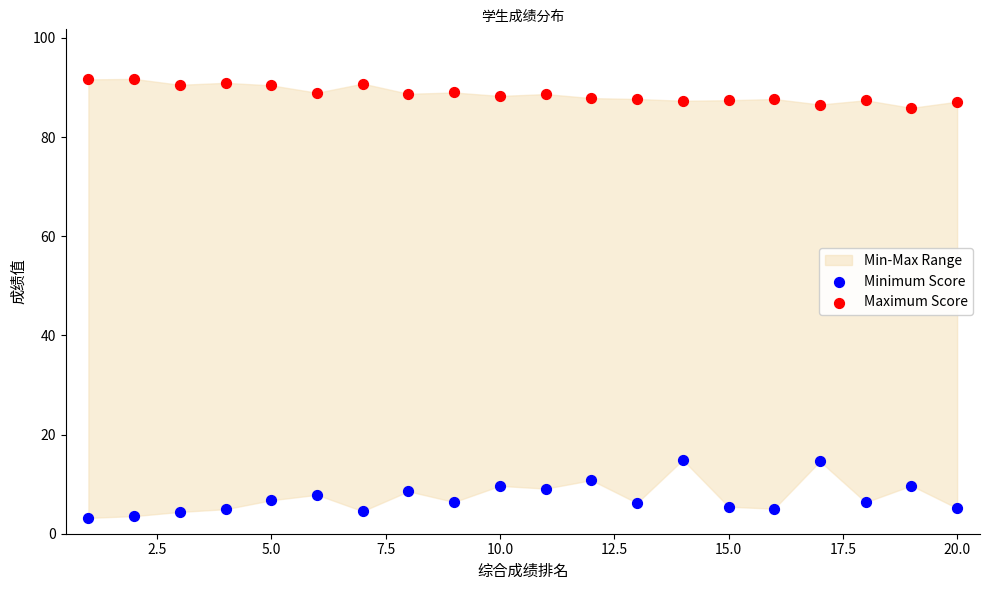

Which series reaches the maximum Y coordinate?

Maximum Score